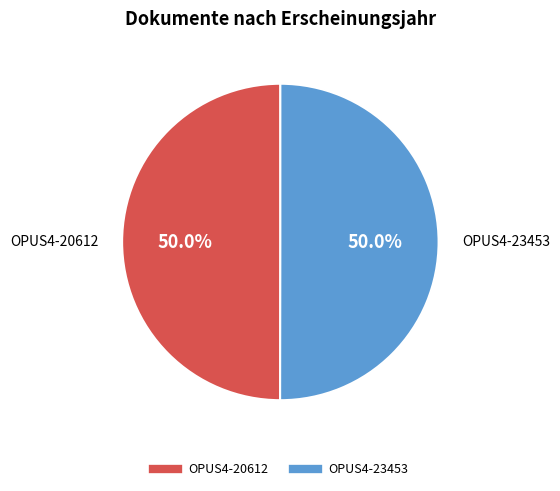

To the nearest percent, what percentage of the pie is OPUS4-20612?

50%